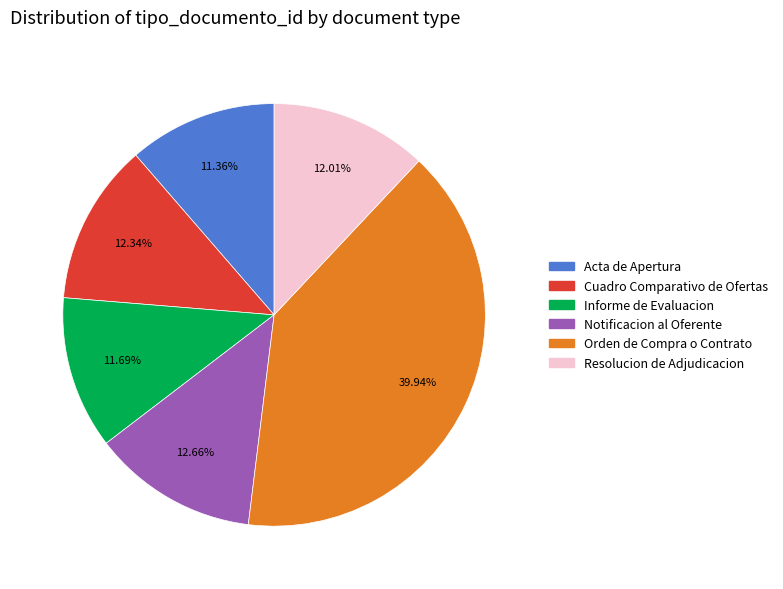

To the nearest percent, what portion does Acta de Apertura represent?

11%